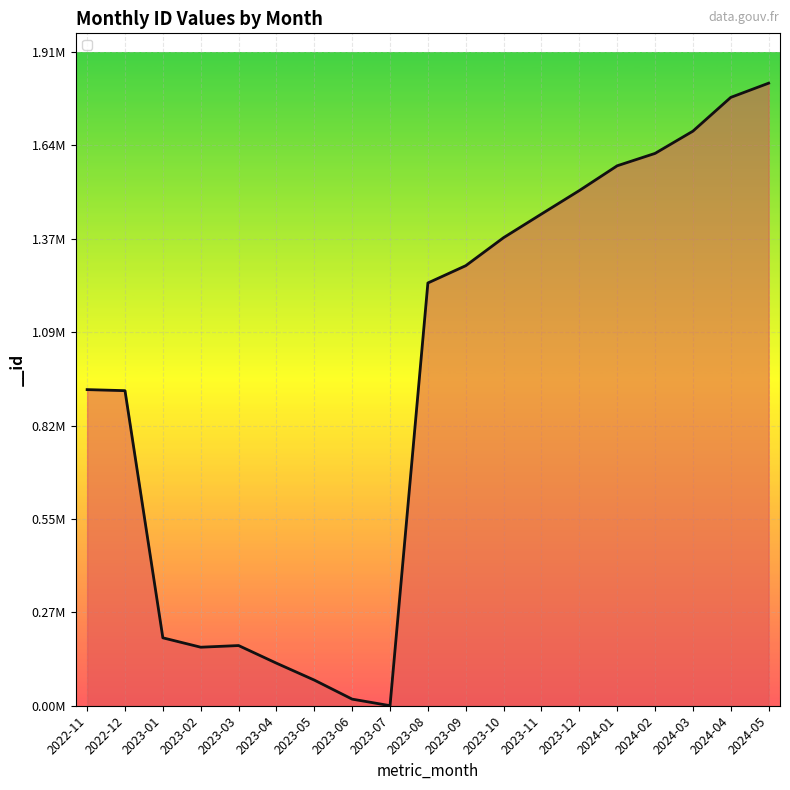

How many points are higher than both their immediate neighbors (excluding endpoints)?

1